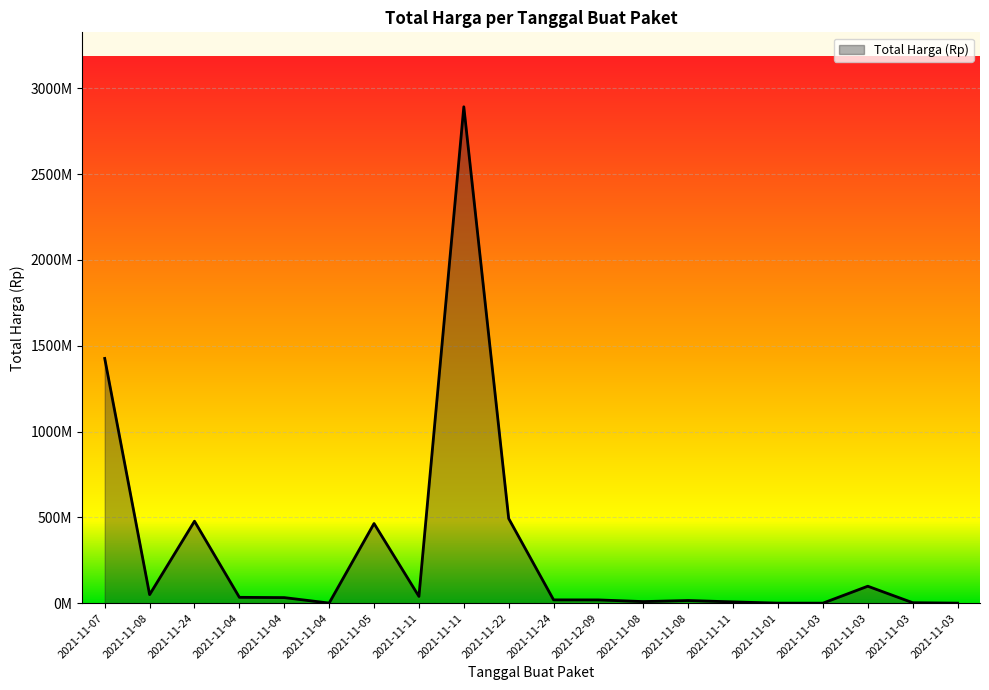

Does the chart have visible grid lines?

Yes